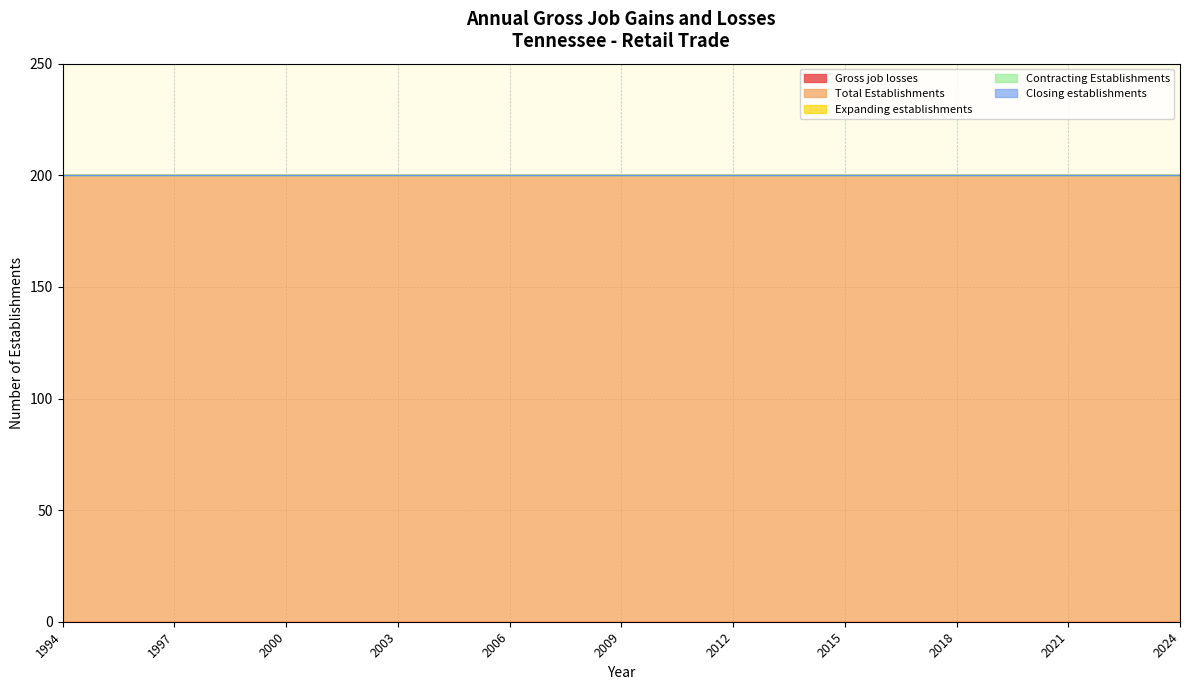

True or false: Total Establishments and Gross job losses cross at least once.

False